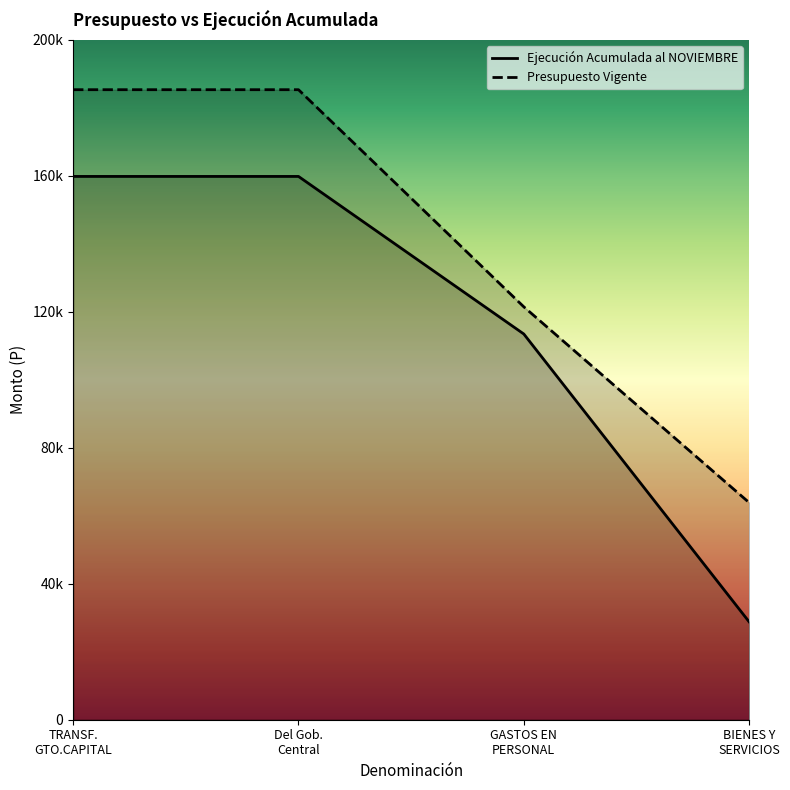

True or false: Ejecución Acumulada al NOVIEMBRE has more than 0 points higher than both neighbors.

False